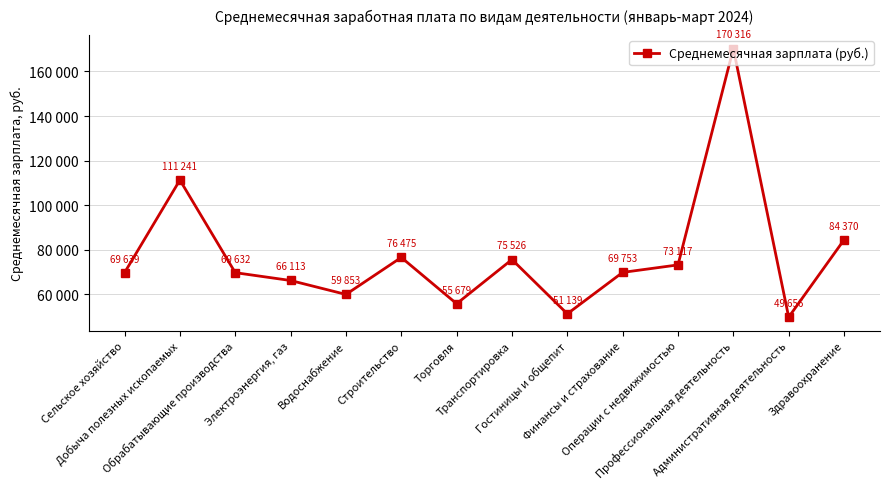

Does the chart have visible grid lines?

Yes